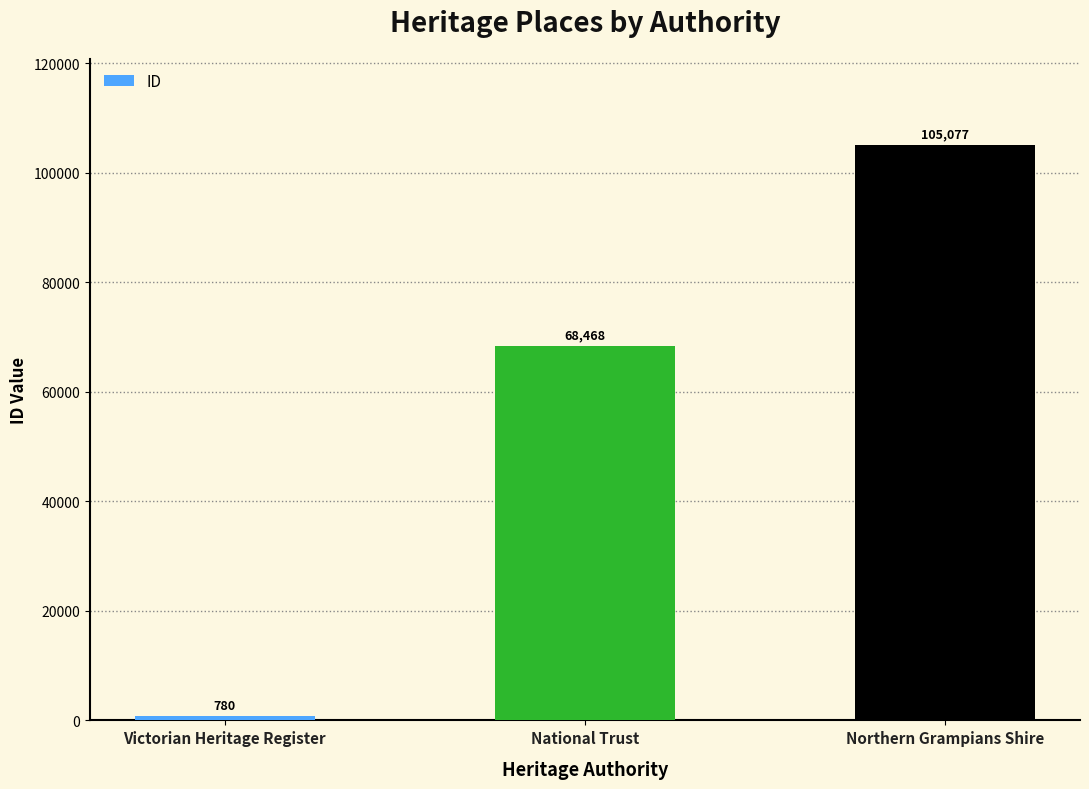

What is the maximum value shown in the chart?

105077